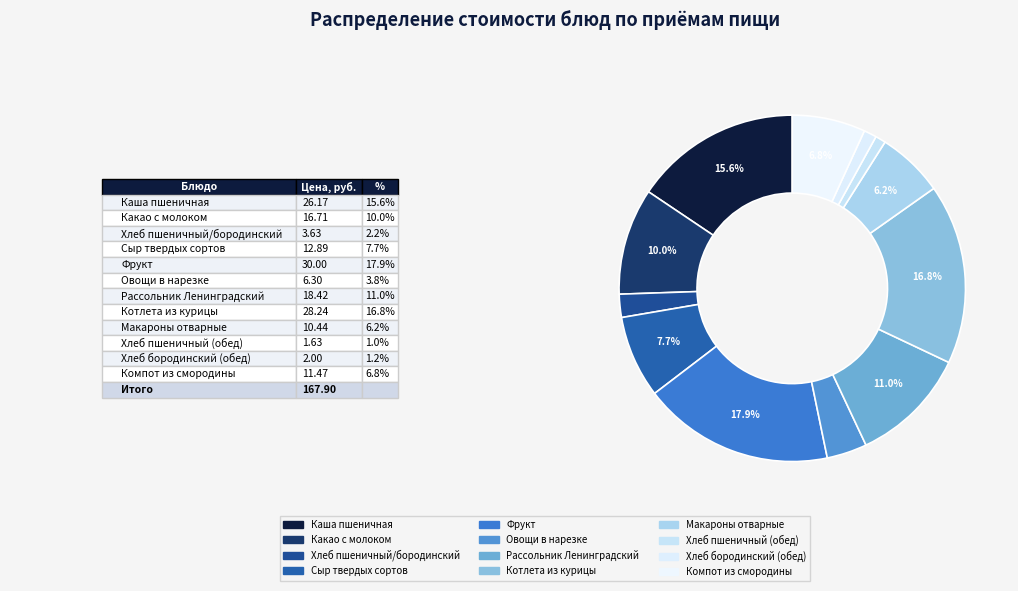

Which slice is the smallest?

Хлеб пшеничный (обед)